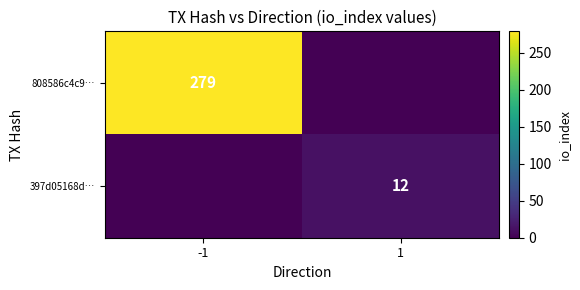

Is it true that 397d05168d… equals 3 at 1?

False